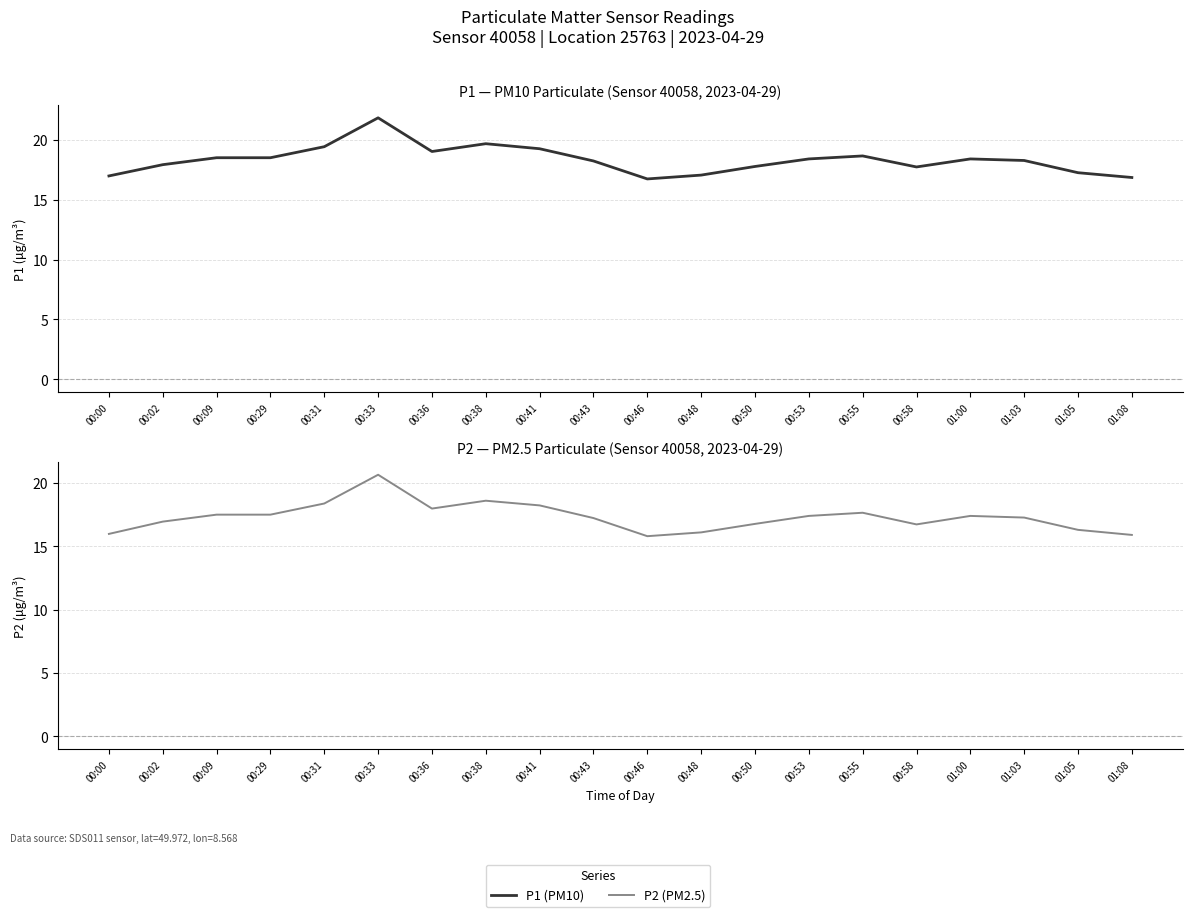

At which category does P2 reach its first local peak?

00:33